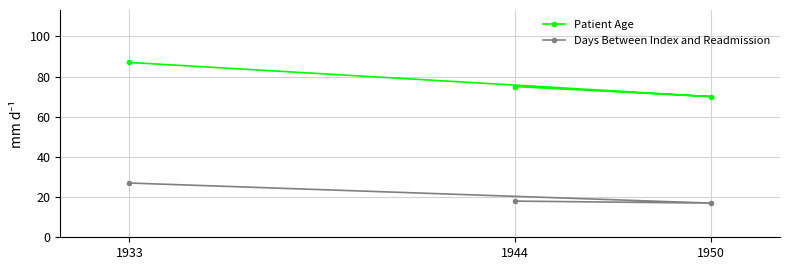

What is the smallest value displayed?

17